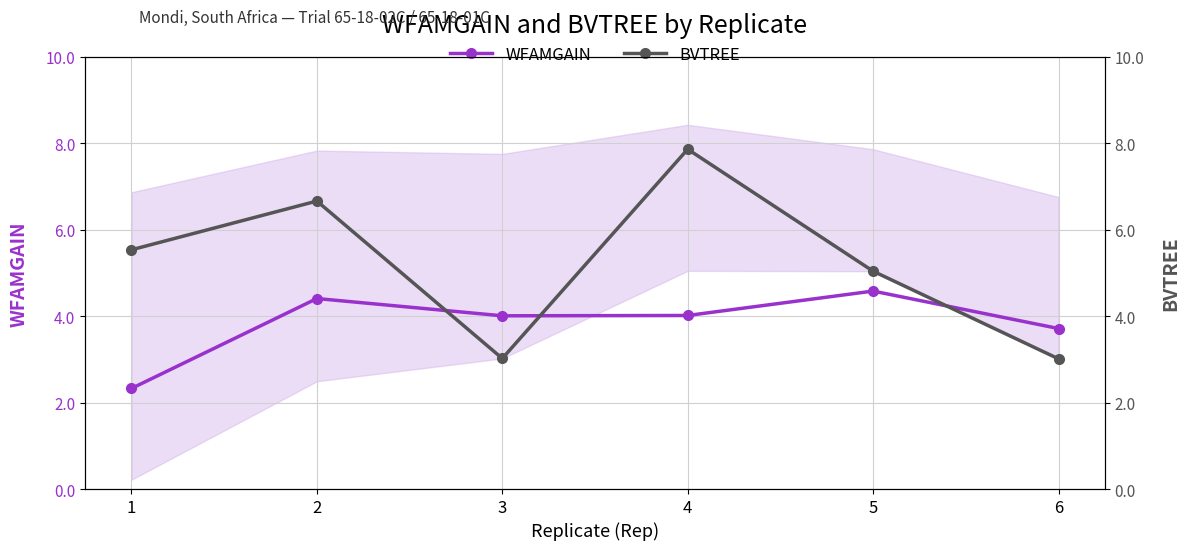

What is the value of the WFAMGAIN point at the 3rd from the left?

4.0